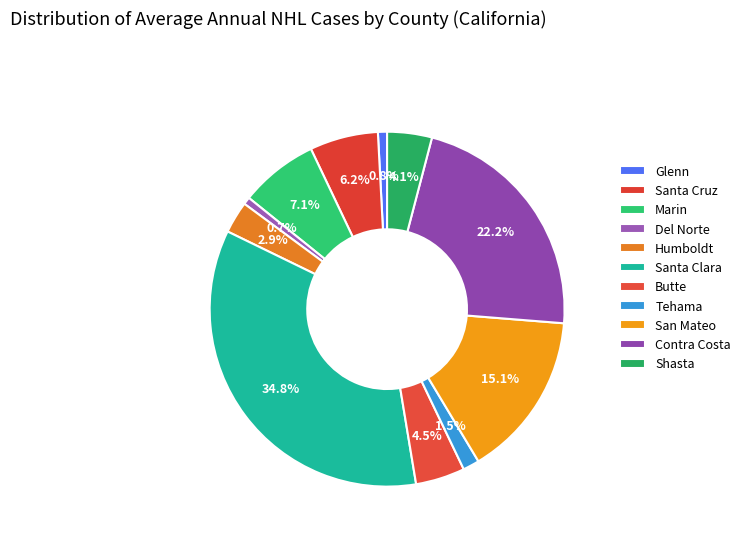

Rank the categories by value from lowest to highest.

Del Norte, Glenn, Tehama, Humboldt, Shasta, Butte, Santa Cruz, Marin, San Mateo, Contra Costa, Santa Clara